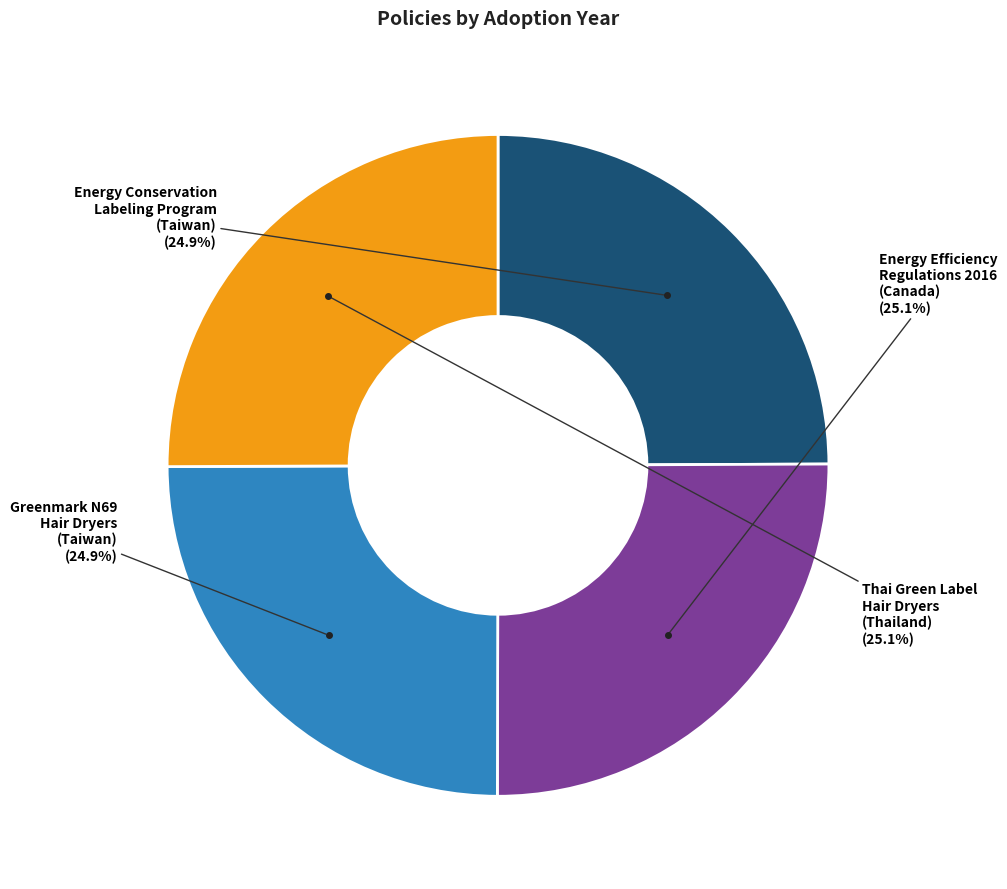

Is there a majority slice in this chart?

No